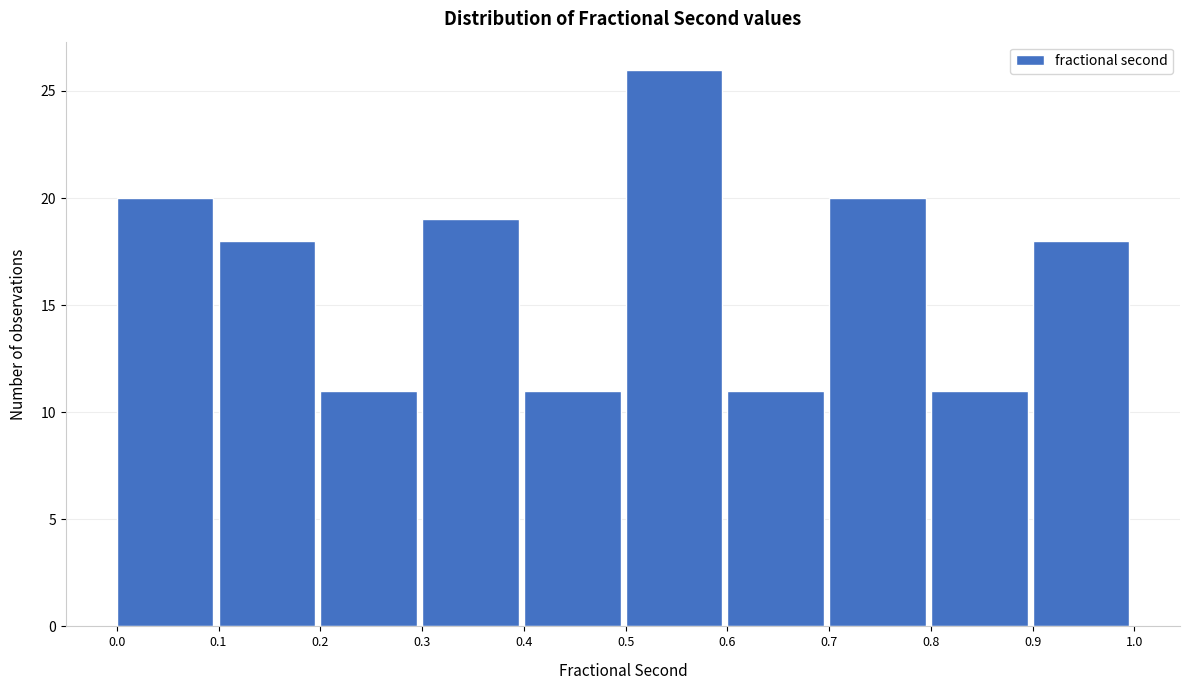

How tall is the bar that spans 0.5 to 0.6 on the x-axis? The values are not printed on the chart, so give them approximately, as read against the axis.

26